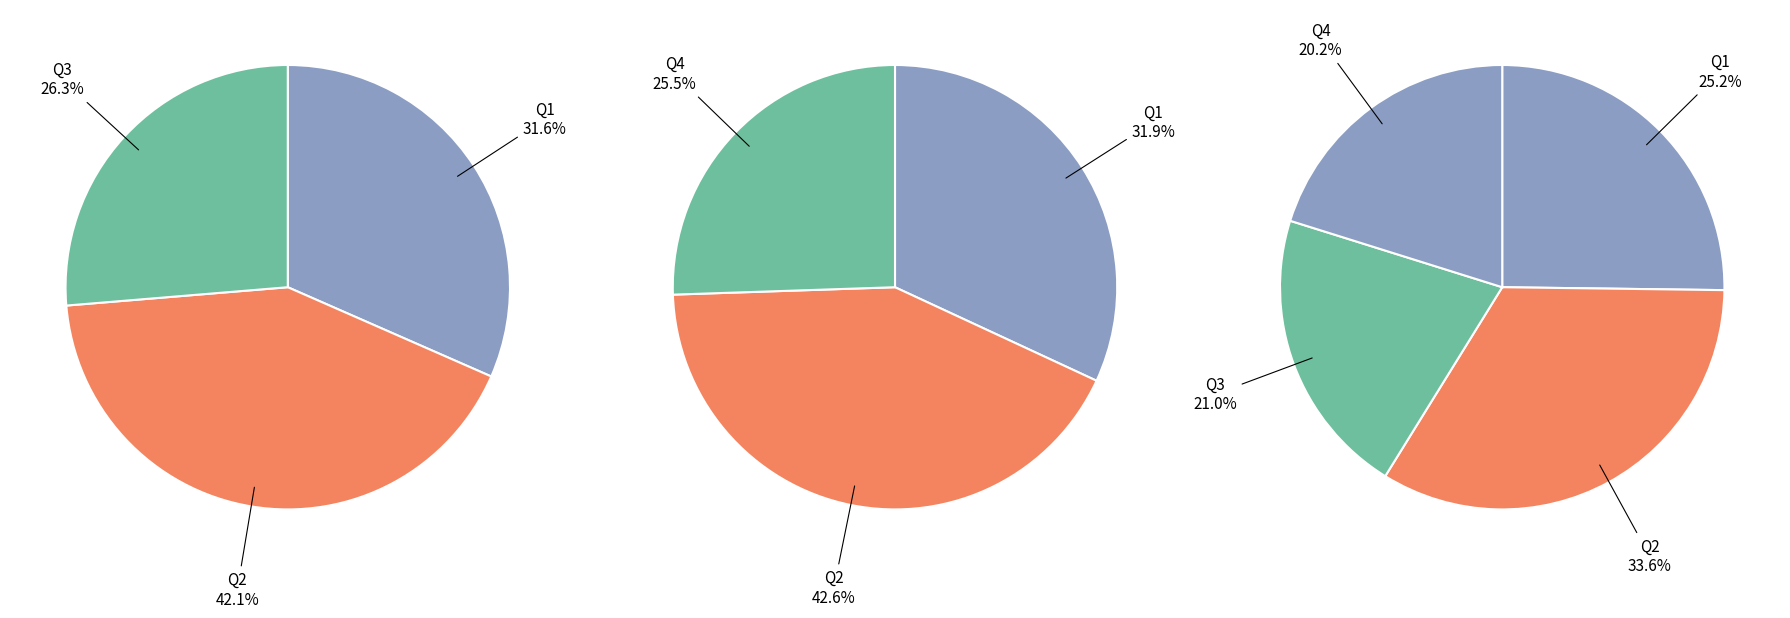

Combined, do Q4 and Q2 account for over 50%?

Yes